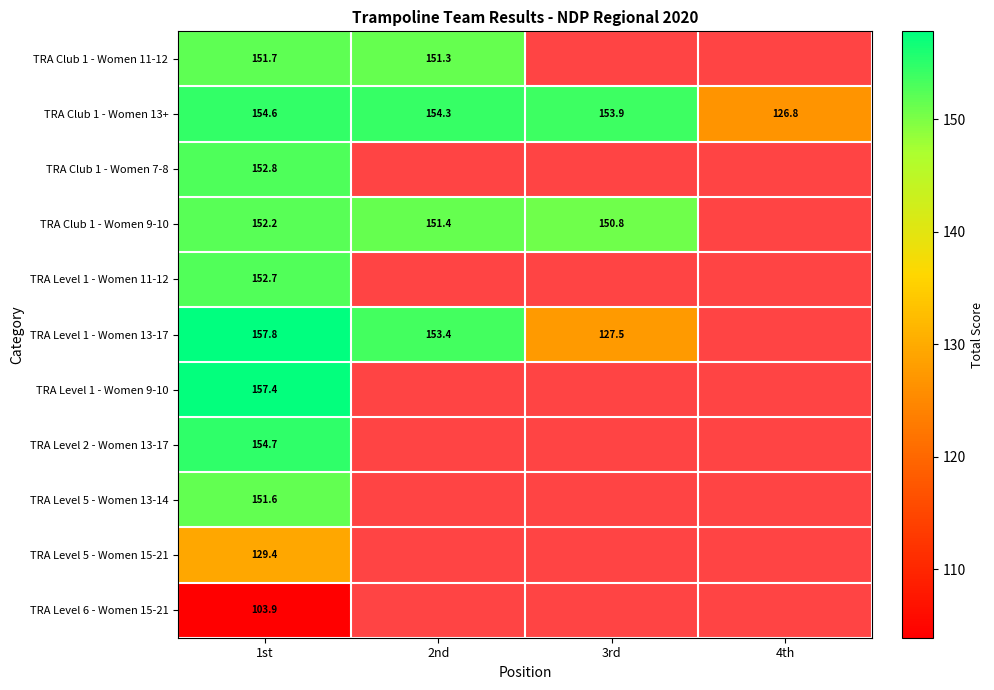

How many values in the TRA Club 1 - Women 13+ series exceed 154?

2